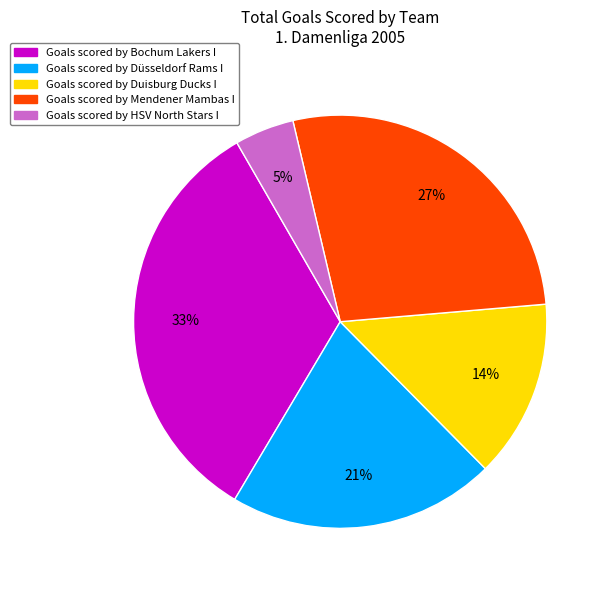

Is there a majority slice in this chart?

No